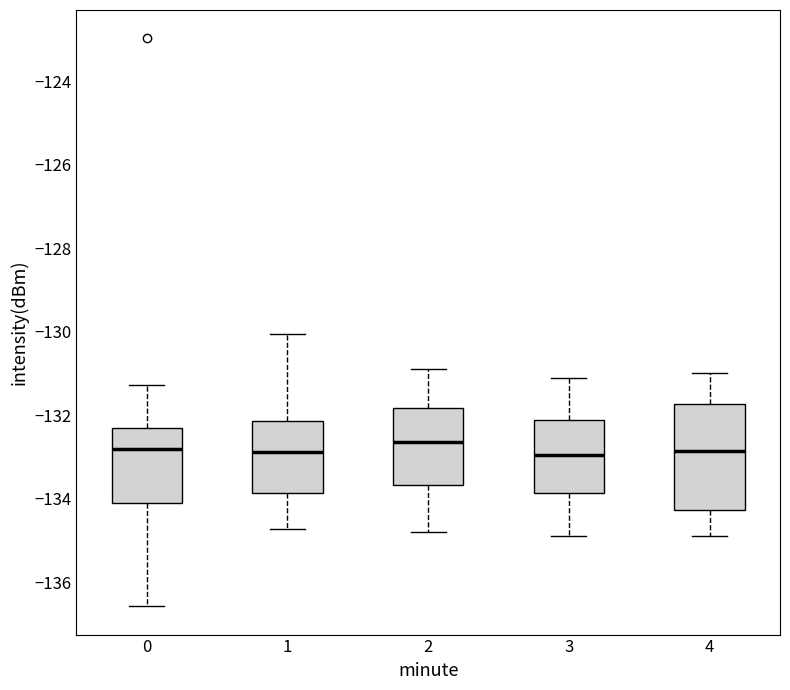

Reading left to right, read every box against the y-axis: the position of its median line, the range the box covers, and the ends of its whiskers. The values are not printed on the chart, so give them approximately, as read against the axis.

0: median -132.8, box -134.0 to -132.4, whiskers -136.6 to -131.2
1: median -132.8, box -133.8 to -132.2, whiskers -134.8 to -130.0
2: median -132.6, box -133.6 to -131.8, whiskers -134.8 to -130.8
3: median -133.0, box -133.8 to -132.2, whiskers -134.8 to -131.0
4: median -132.8, box -134.2 to -131.8, whiskers -134.8 to -131.0